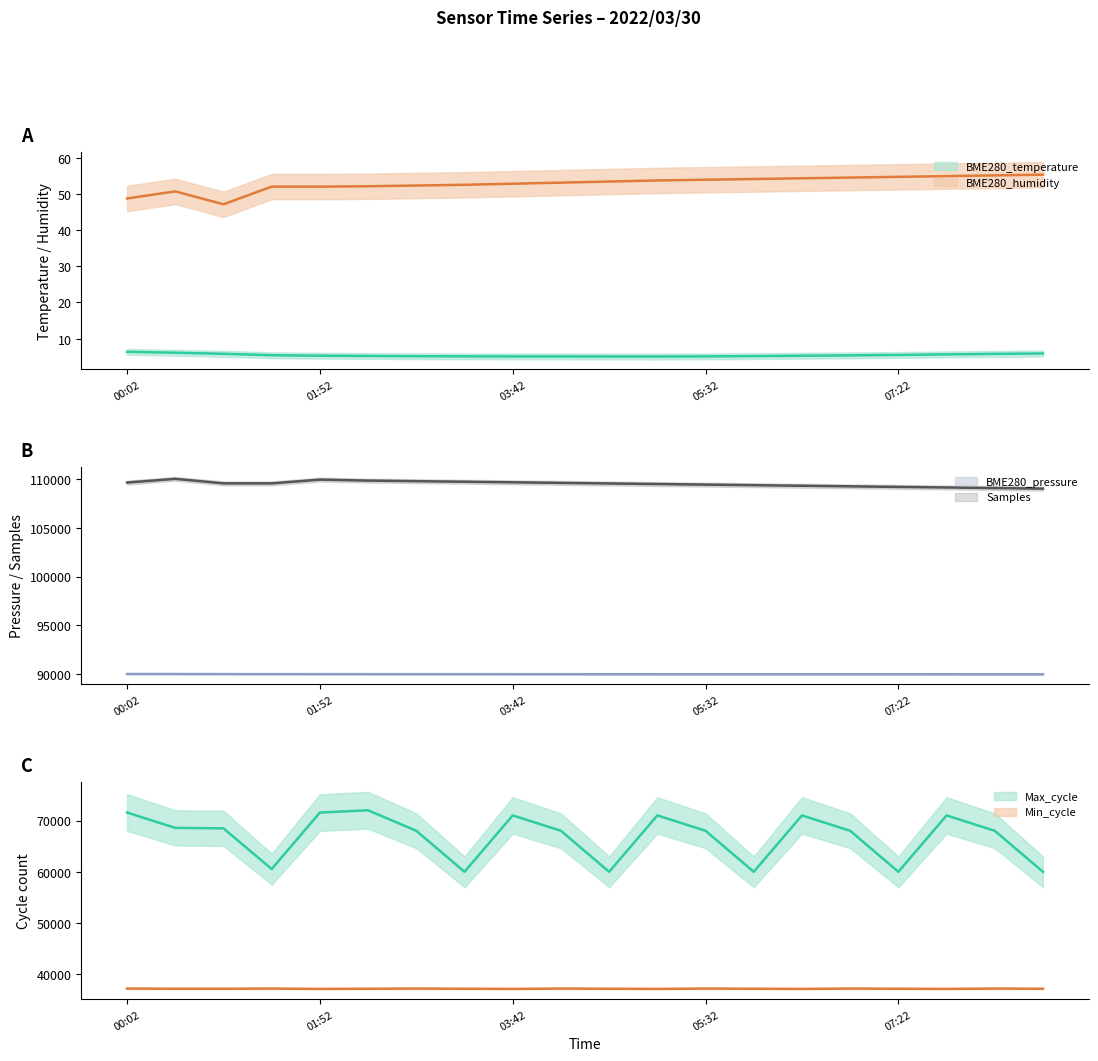

Reading right to left, extract all data points from this chart.

BME280_temperature: 08:45=5.9	08:17=5.8	07:50=5.7	07:22=5.5	06:55=5.4	06:27=5.3	06:00=5.2	05:32=5.1	05:05=5.1	04:37=5.1	04:10=5.1	03:42=5.1	03:15=5.1	02:47=5.2	02:20=5.2	01:52=5.3	01:25=5.4	00:57=5.8	00:29=6.1	00:02=6.4
BME280_humidity: 08:45=55.3	08:17=55.1	07:50=54.9	07:22=54.7	06:55=54.5	06:27=54.3	06:00=54.1	05:32=53.9	05:05=53.7	04:37=53.4	04:10=53.1	03:42=52.8	03:15=52.5	02:47=52.3	02:20=52.1	01:52=52.0	01:25=52.0	00:57=47.1	00:29=50.7	00:02=48.7
BME280_pressure_scaled: 08:45=90000.0	08:17=90001.1	07:50=90002.1	07:22=90003.2	06:55=90004.2	06:27=90005.3	06:00=90006.4	05:32=90007.4	05:05=90008.5	04:37=90009.5	04:10=90010.6	03:42=90011.7	03:15=90012.7	02:47=90013.8	02:20=90014.8	01:52=90016.0	01:25=90017.1	00:57=90020.8	00:29=90027.3	00:02=90030.0
Samples_scaled: 08:45=109000.0	08:17=109058.8	07:50=109117.5	07:22=109176.3	06:55=109235.0	06:27=109293.8	06:00=109352.5	05:32=109411.3	05:05=109470.0	04:37=109528.8	04:10=109587.5	03:42=109646.3	03:15=109705.1	02:47=109763.8	02:20=109822.6	01:52=109922.4	01:25=109537.0	00:57=109540.5	00:29=110000.0	00:02=109620.4
Max_cycle: 08:45=60000.0	08:17=68000.0	07:50=71000.0	07:22=60000.0	06:55=68000.0	06:27=71000.0	06:00=60000.0	05:32=68000.0	05:05=71000.0	04:37=60000.0	04:10=68000.0	03:42=71000.0	03:15=60000.0	02:47=68000.0	02:20=72000.0	01:52=71553.0	01:25=60538.0	00:57=68471.0	00:29=68565.0	00:02=71559.0
Min_cycle: 08:45=37200.0	08:17=37230.0	07:50=37170.0	07:22=37200.0	06:55=37230.0	06:27=37170.0	06:00=37200.0	05:32=37230.0	05:05=37170.0	04:37=37200.0	04:10=37230.0	03:42=37170.0	03:15=37200.0	02:47=37230.0	02:20=37200.0	01:52=37170.0	01:25=37230.0	00:57=37200.0	00:29=37200.0	00:02=37230.0